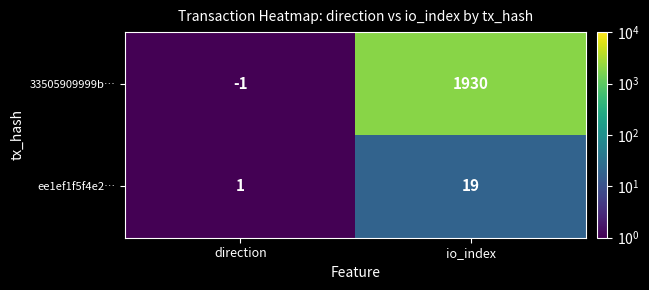

Is it true that 33505909999b… equals 0 at direction?

False